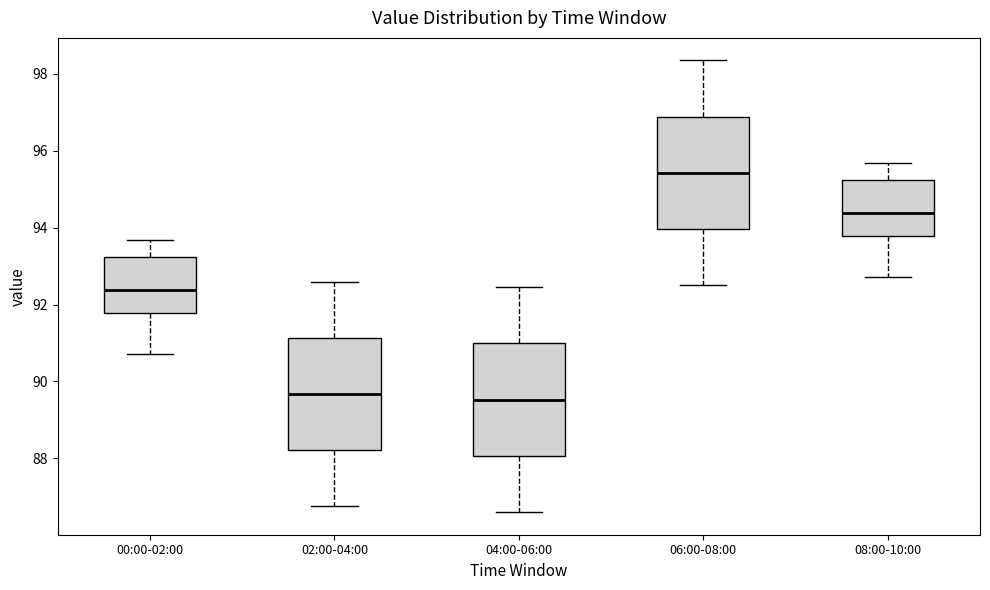

Reading left to right, transcribe this box plot: for each box, give where its median line is, the range the box spans, and where its two whiskers end, as read against the y-axis. The values are not printed on the chart, so give them approximately, as read against the axis.

00:00-02:00: median 92.4, box 91.8 to 93.2, whiskers 90.8 to 93.6
02:00-04:00: median 89.6, box 88.2 to 91.2, whiskers 86.8 to 92.6
04:00-06:00: median 89.6, box 88.0 to 91.0, whiskers 86.6 to 92.4
06:00-08:00: median 95.4, box 94.0 to 96.8, whiskers 92.6 to 98.4
08:00-10:00: median 94.4, box 93.8 to 95.2, whiskers 92.8 to 95.6